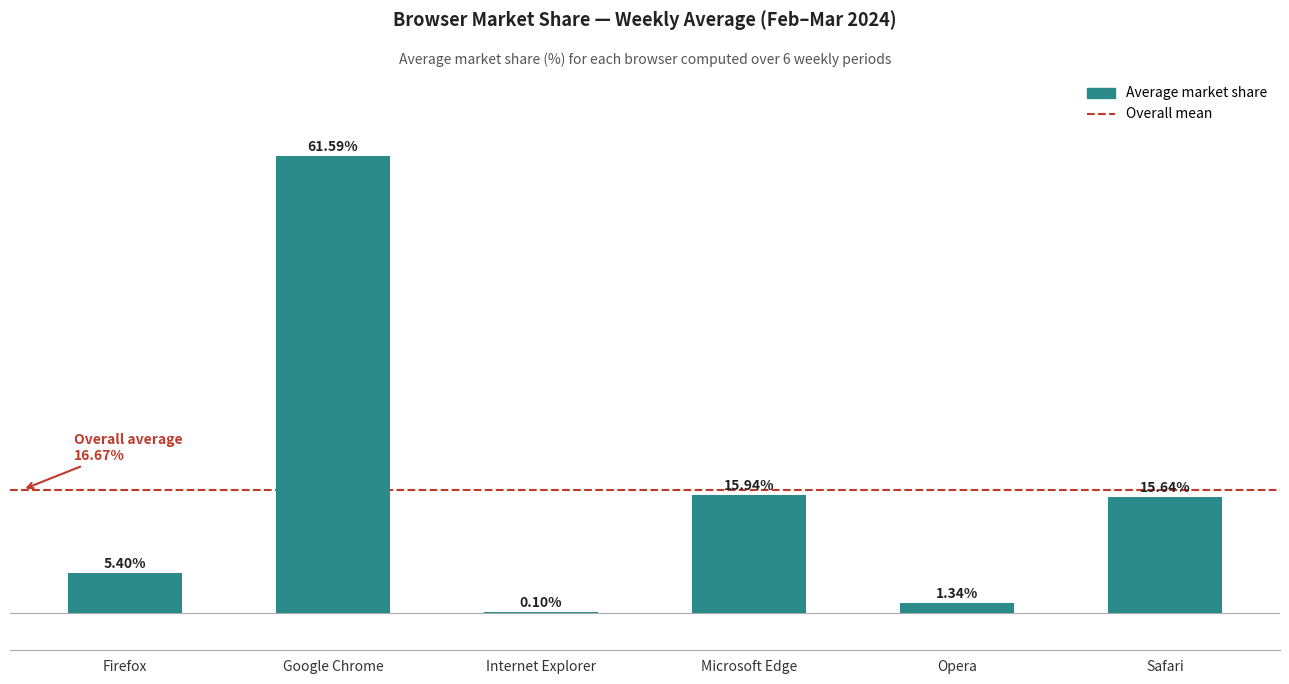

Where does the data first go above 15?

Google Chrome